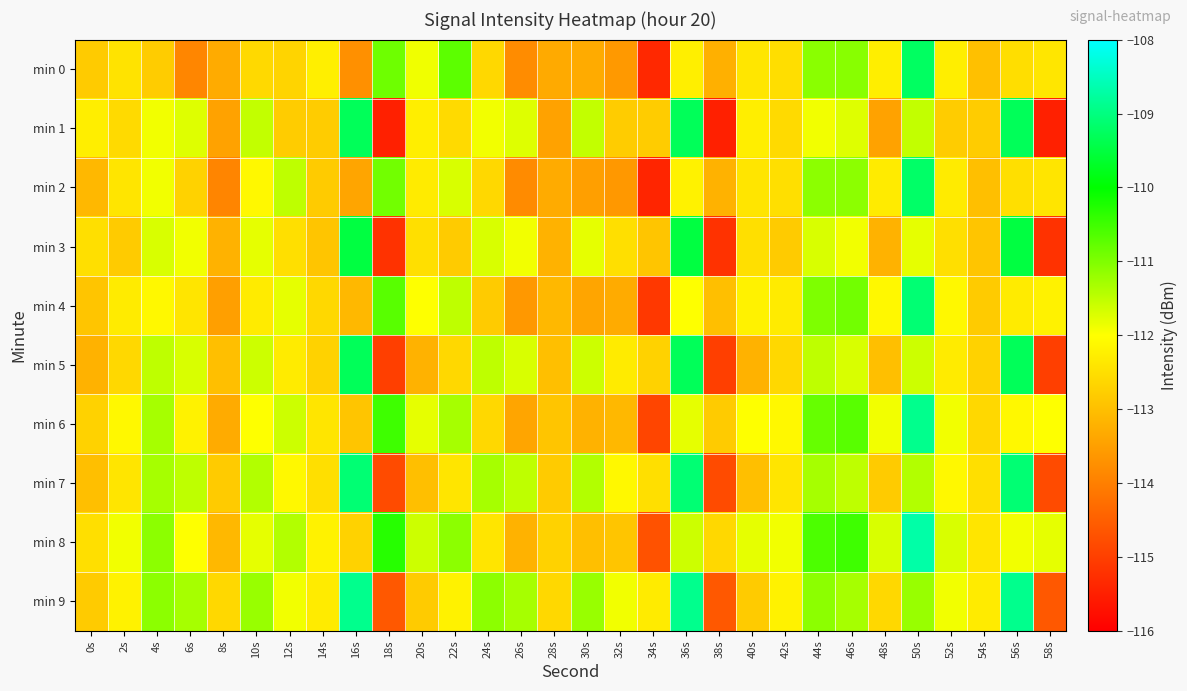

How many categories are shown in the chart?

30